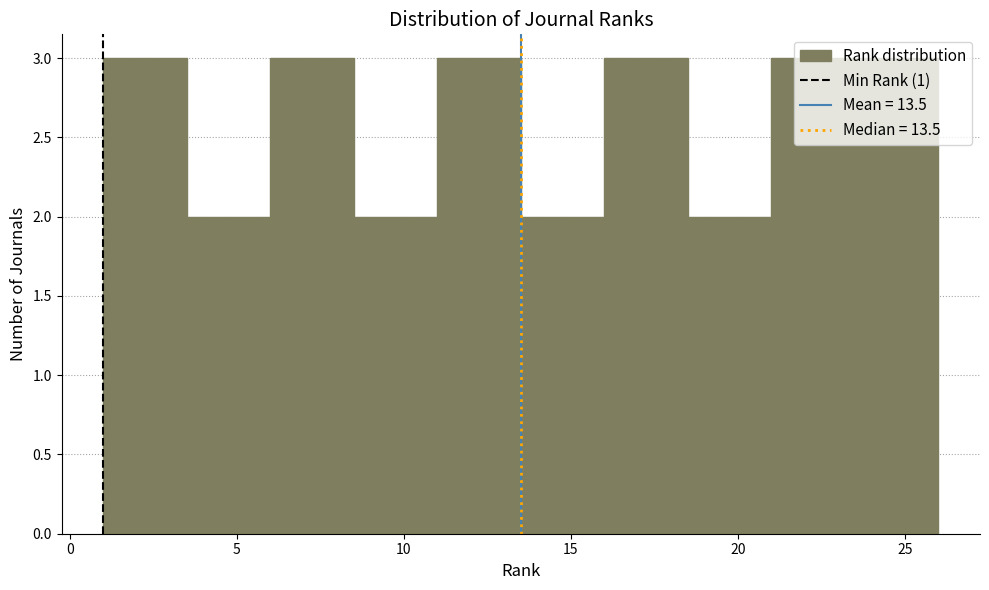

Reading left to right, list every bar in this chart as the range it spans on the x-axis followed by its height. The values are not printed on the chart, so give them approximately, as read against the axis.

1.0 to 3.5: 3
3.5 to 6.0: 2
6.0 to 8.5: 3
8.5 to 11.0: 2
11.0 to 13.5: 3
13.5 to 16.0: 2
16.0 to 18.5: 3
18.5 to 21.0: 2
21.0 to 23.5: 3
23.5 to 26.0: 3